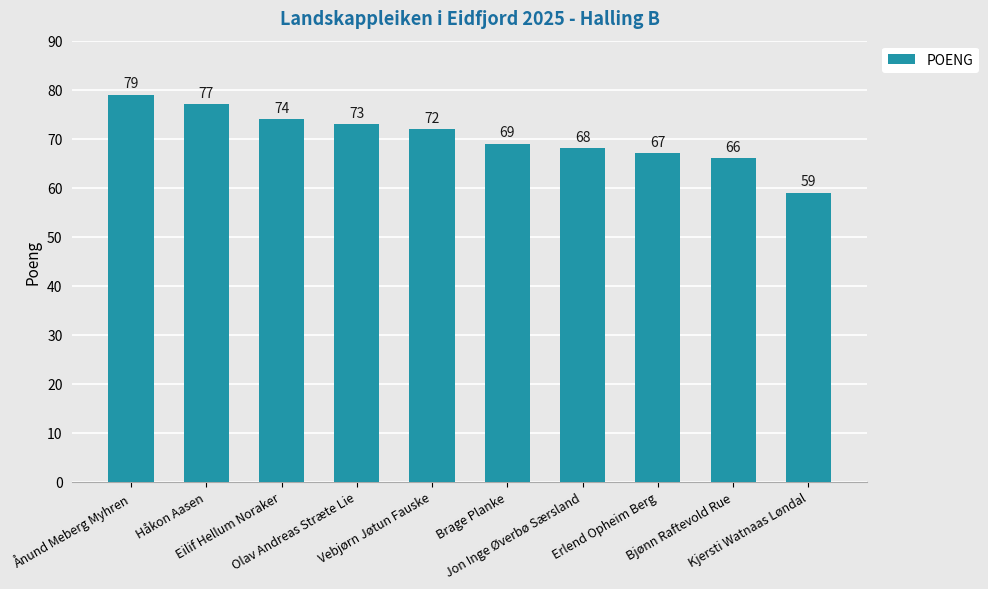

What is the value of the 5th bar from the left?

72